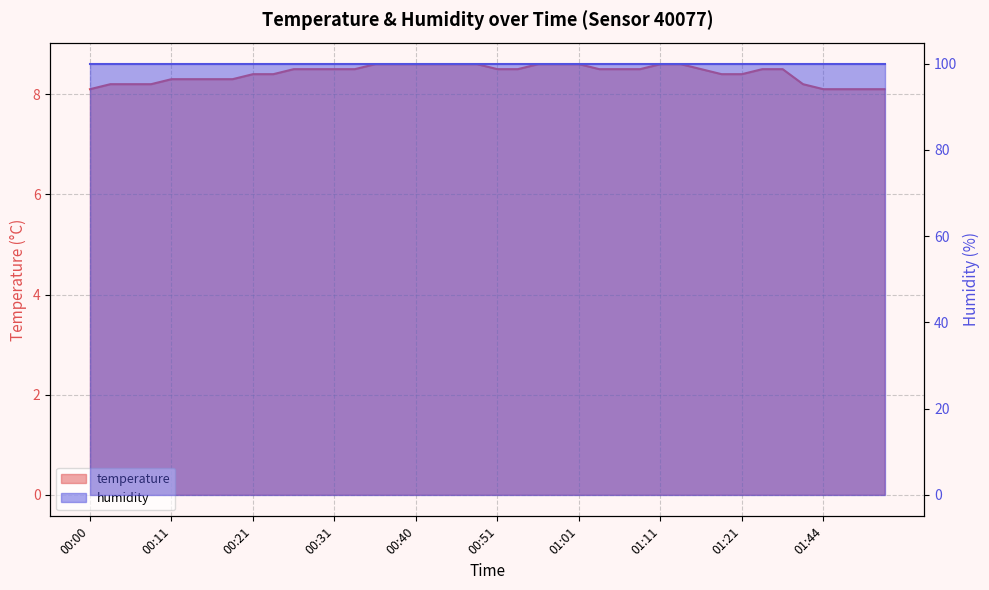

What is the difference between the values at 00:38 and 01:06?

0.1